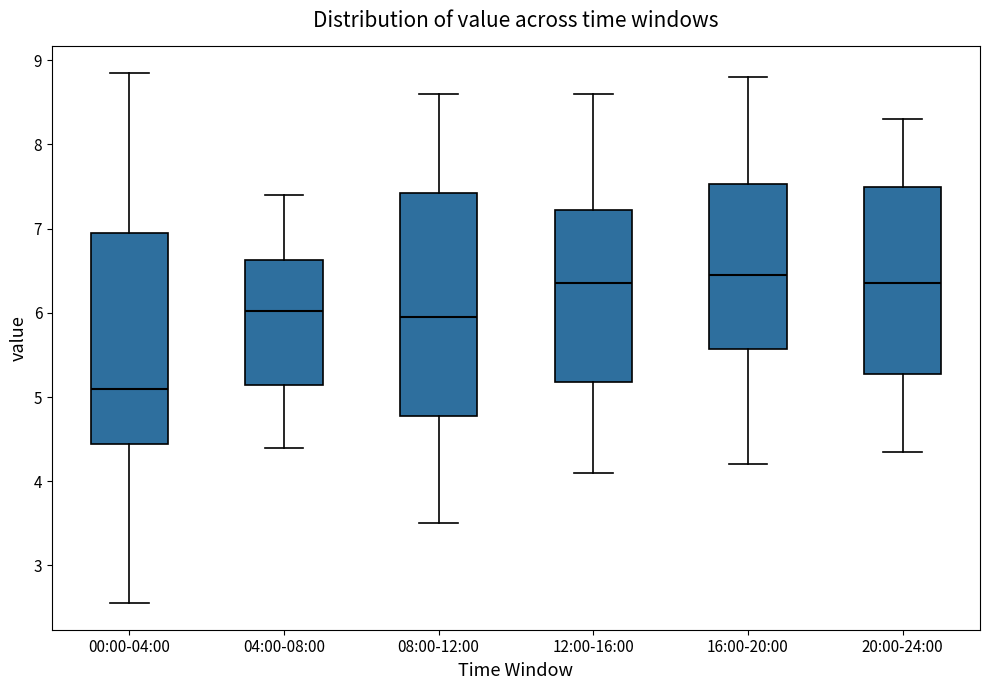

Which box is the tallest, from its lower edge to its upper edge?

08:00-12:00